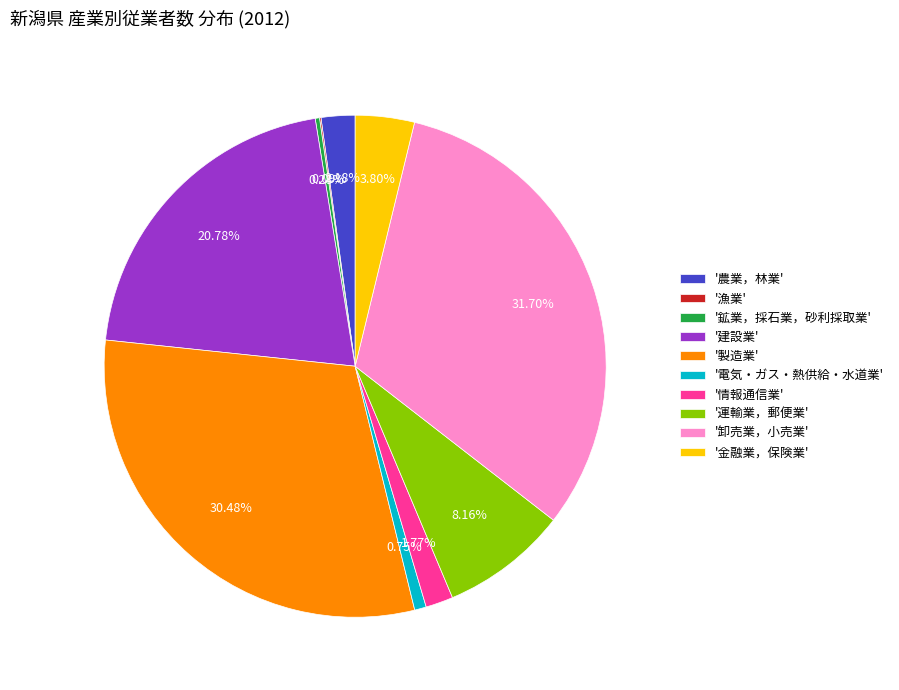

To the nearest percent, what is the average slice percentage?

10%